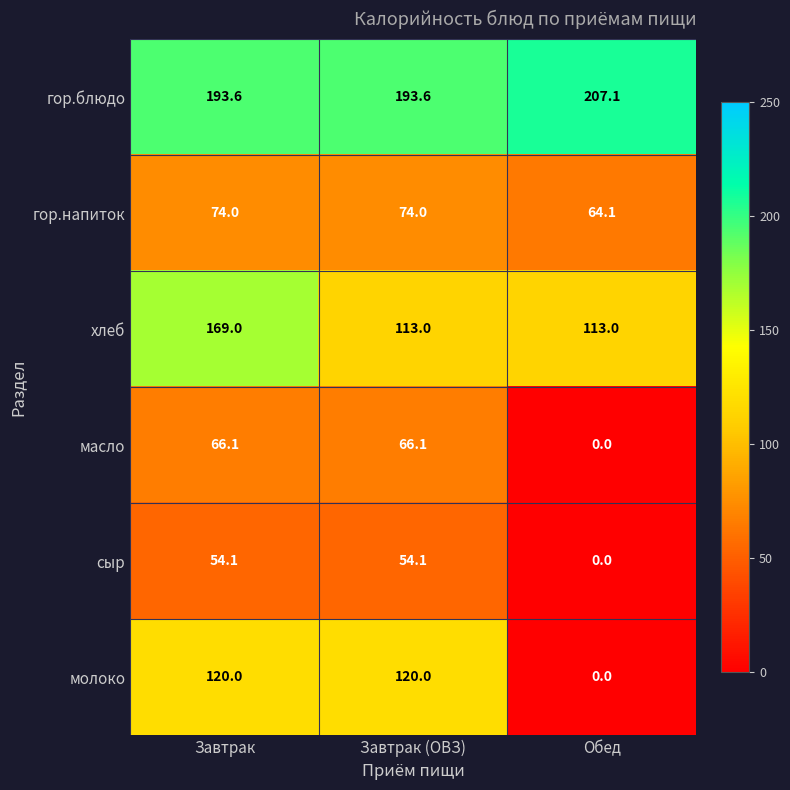

Between Завтрак and Обед, which series saw the biggest shift?

молоко